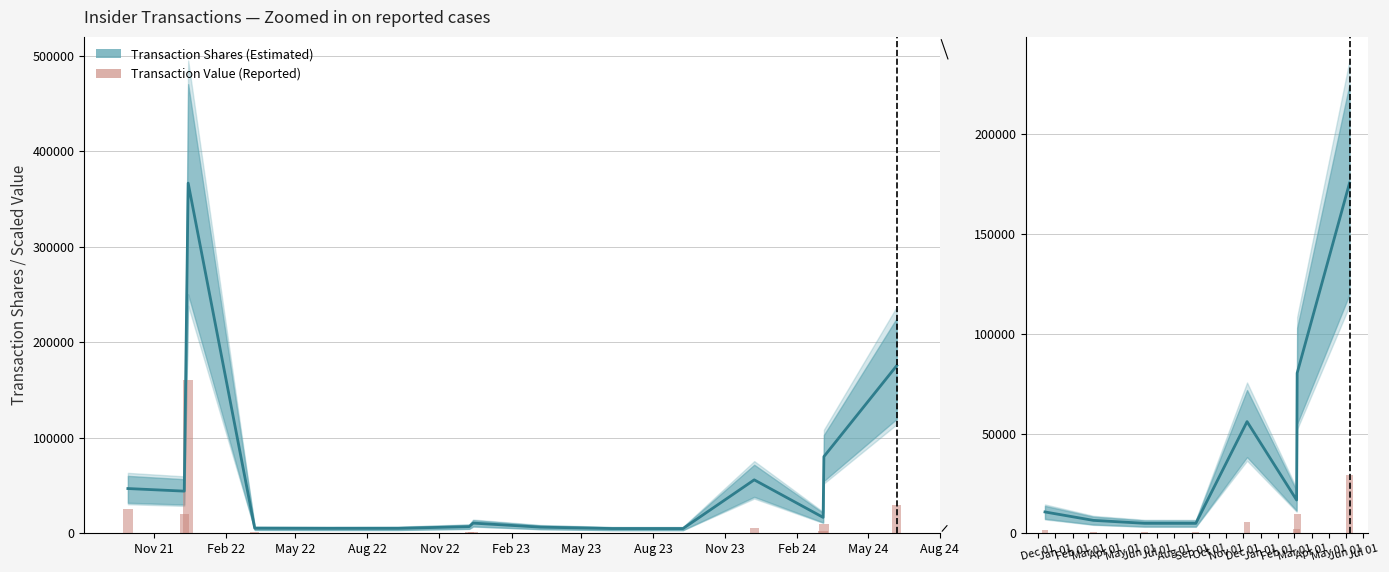

Reading left to right, extract all data points from this chart.

1688.6	719.5	589.5	597.9	5917.6	2027.8	9715.3	29305.0